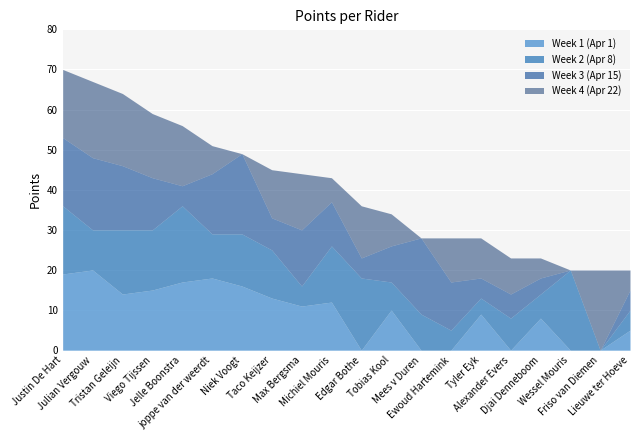

What value does the Week 3 (Apr 15) series have at Justin De Hart?

17